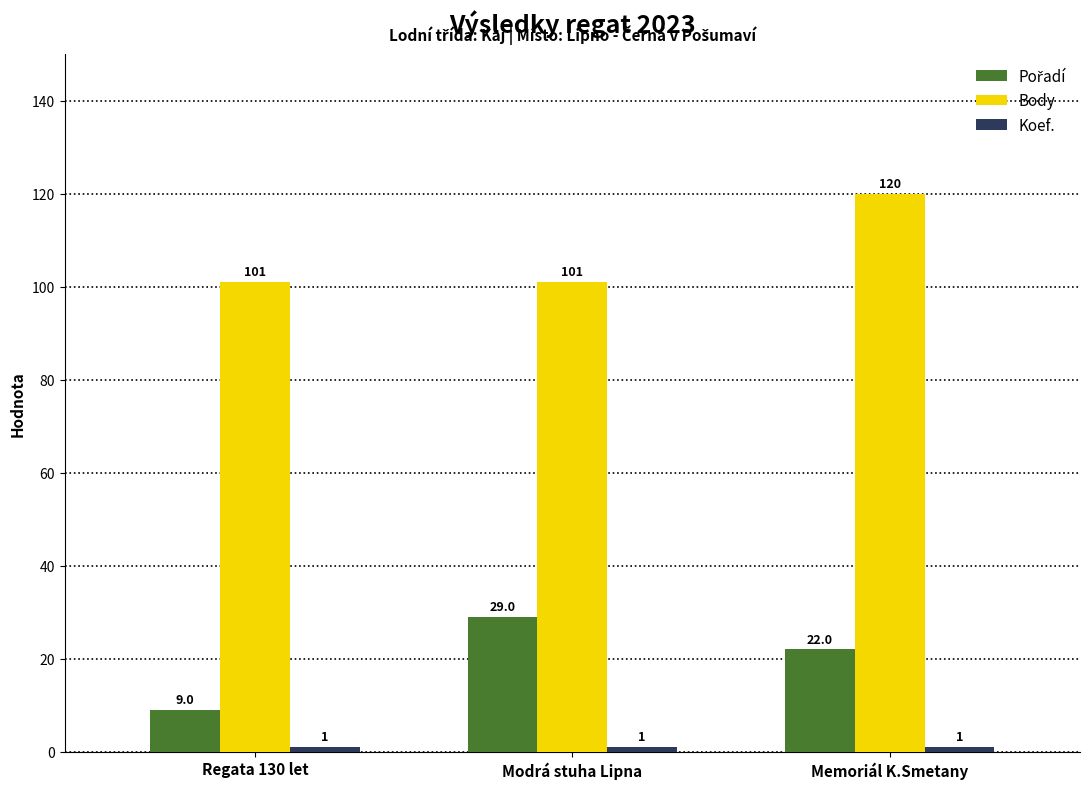

What is the difference between the highest and lowest values at Modrá stuha Lipna?

100